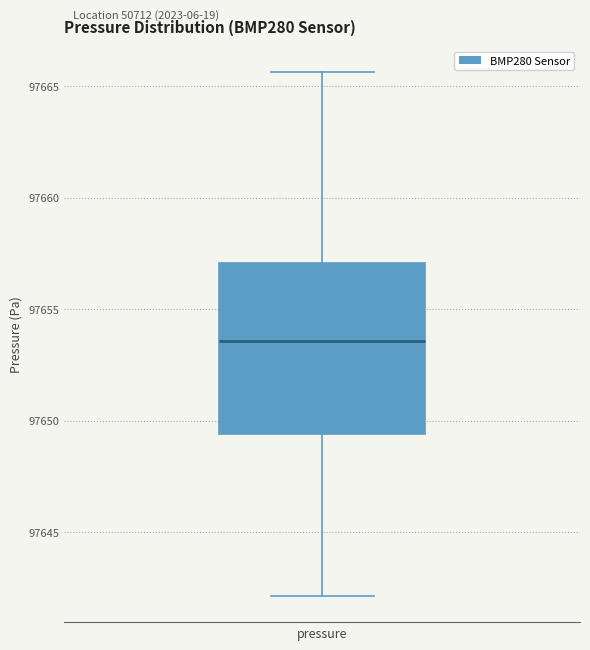

Where is the upper edge of the box for pressure on the y-axis? The values are not printed on the chart, so give them approximately, as read against the axis.

97657.0